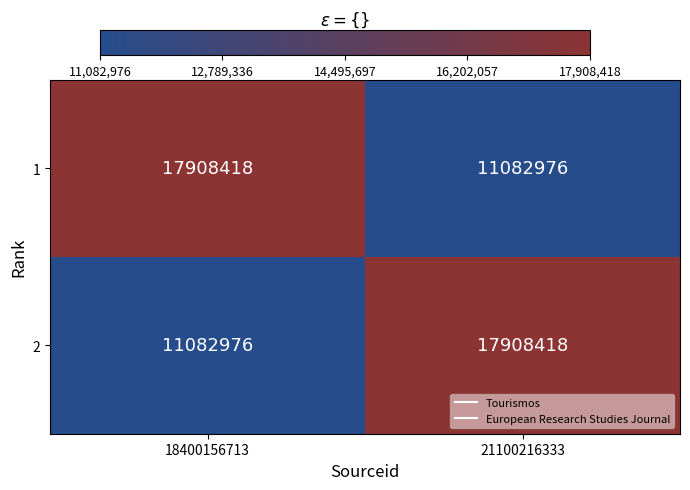

Reading right to left, transcribe all the data shown in this chart.

1: 11082976	17908418
2: 17908418	11082976